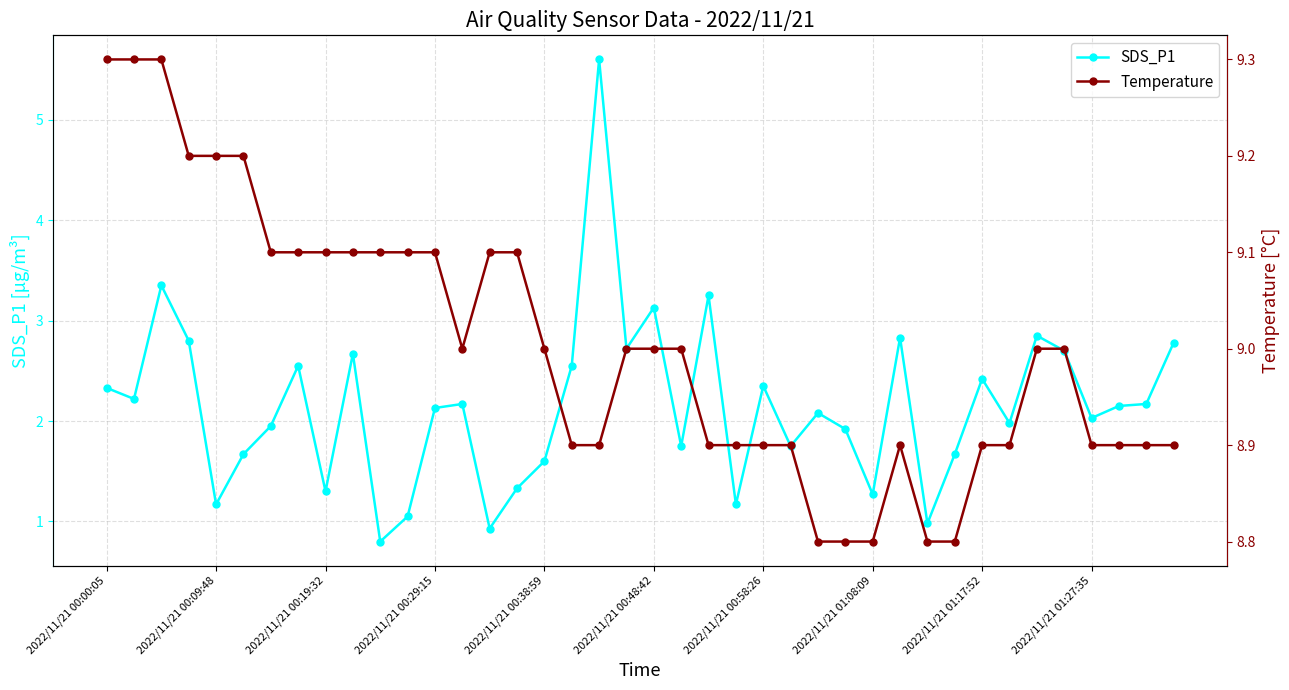

What are all the series names shown in the legend?

SDS_P1, Temperature